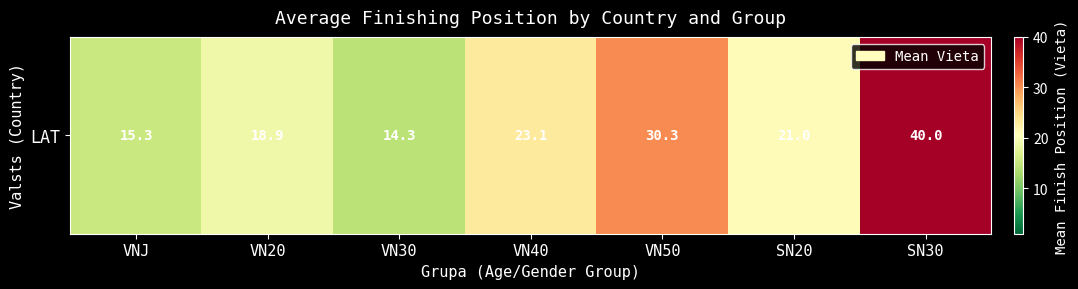

What is the sum of all values?

162.9